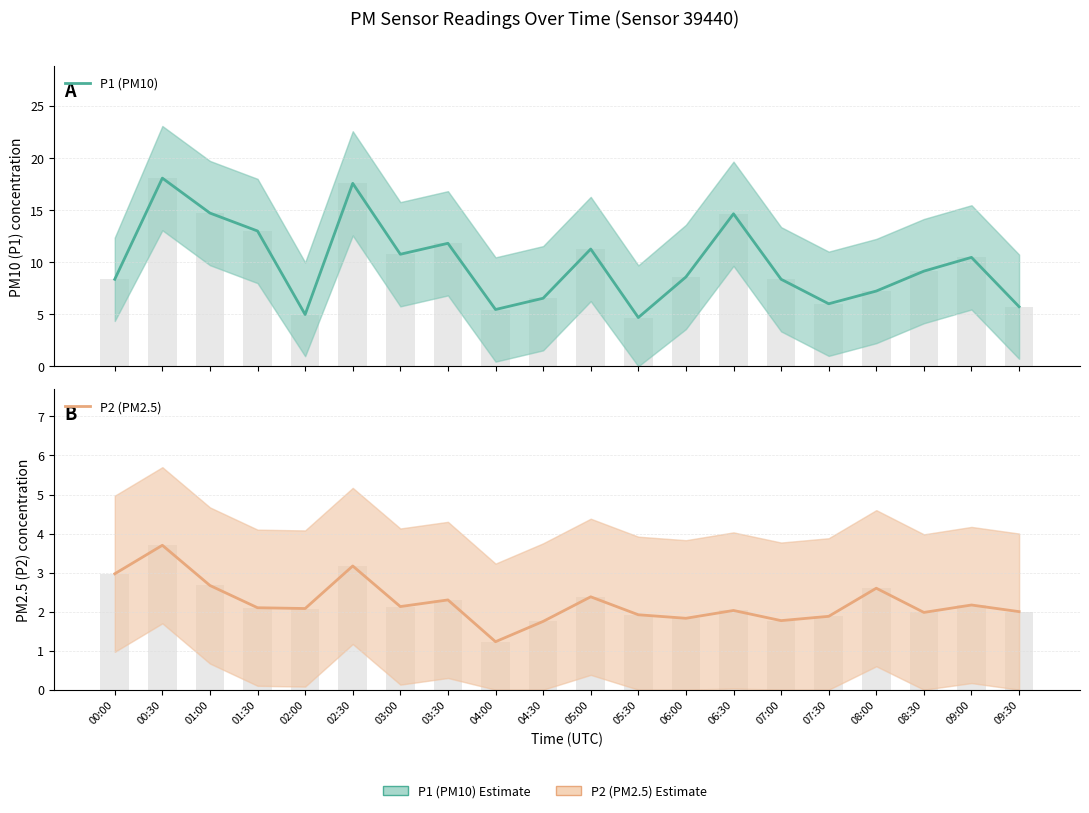

What is the sum of the P2 (PM2.5) values at 05:00 and 05:30?

4.3